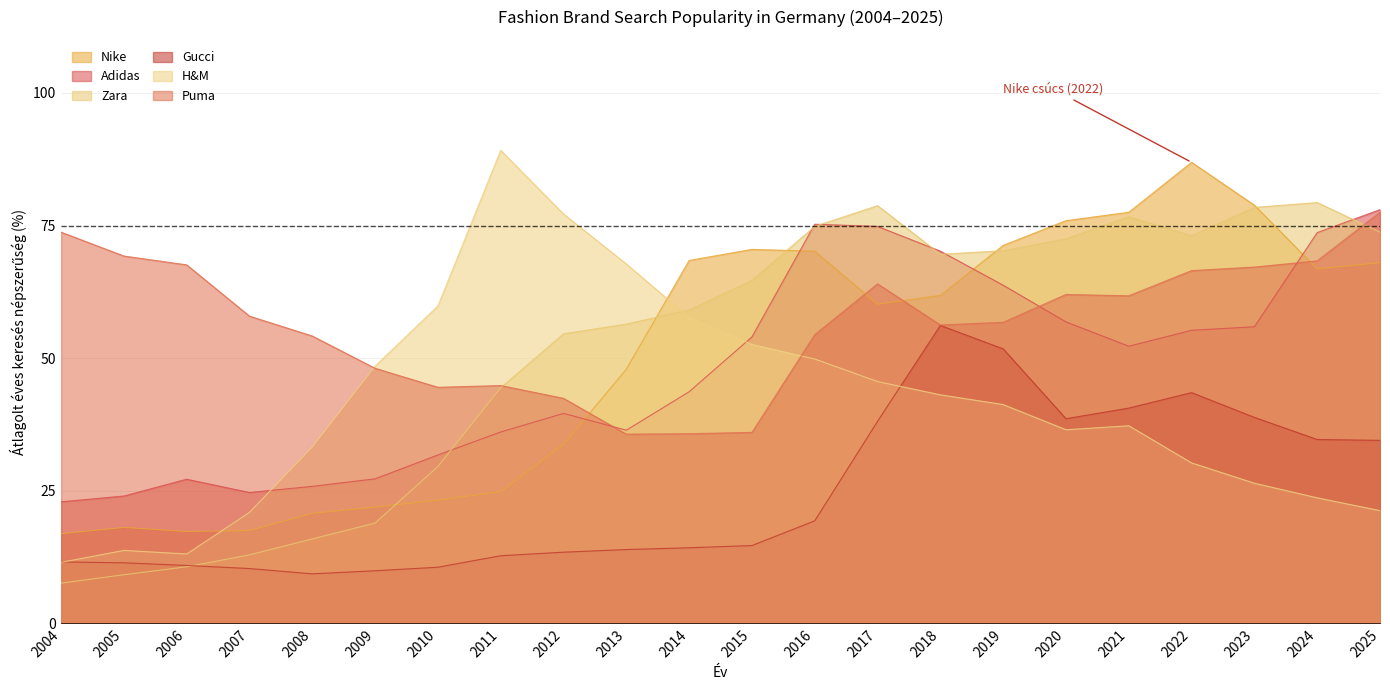

Reading left to right, list all the values displayed in this chart.

Nike: 2004=16.9	2005=18.1	2006=17.3	2007=17.5	2008=20.8	2009=21.9	2010=23.2	2011=24.8	2012=33.8	2013=47.9	2014=68.4	2015=70.5	2016=70.2	2017=60.2	2018=61.8	2019=71.2	2020=75.9	2021=77.5	2022=86.9	2023=78.8	2024=66.8	2025=68.0
Adidas: 2004=22.9	2005=24.0	2006=27.2	2007=24.7	2008=25.8	2009=27.2	2010=31.8	2011=36.1	2012=39.6	2013=36.4	2014=43.7	2015=54.0	2016=75.2	2017=74.8	2018=70.2	2019=63.8	2020=56.8	2021=52.2	2022=55.2	2023=55.9	2024=73.7	2025=78.0
Zara: 2004=7.6	2005=9.2	2006=10.7	2007=12.9	2008=15.9	2009=18.9	2010=29.6	2011=44.4	2012=54.6	2013=56.4	2014=59.1	2015=64.7	2016=74.8	2017=78.8	2018=69.6	2019=70.2	2020=72.5	2021=76.7	2022=73.1	2023=78.4	2024=79.3	2025=73.8
Gucci: 2004=11.6	2005=11.4	2006=10.9	2007=10.3	2008=9.3	2009=9.9	2010=10.6	2011=12.8	2012=13.4	2013=13.9	2014=14.2	2015=14.7	2016=19.3	2017=38.1	2018=56.2	2019=51.8	2020=38.6	2021=40.6	2022=43.5	2023=38.8	2024=34.7	2025=34.5
H&M: 2004=11.5	2005=13.8	2006=13.1	2007=20.9	2008=33.2	2009=48.5	2010=59.8	2011=89.2	2012=77.2	2013=67.8	2014=57.7	2015=52.6	2016=49.8	2017=45.6	2018=43.1	2019=41.2	2020=36.5	2021=37.2	2022=30.2	2023=26.4	2024=23.7	2025=21.2
Puma: 2004=73.8	2005=69.2	2006=67.6	2007=57.9	2008=54.2	2009=48.1	2010=44.5	2011=44.8	2012=42.4	2013=35.7	2014=35.8	2015=36.0	2016=54.4	2017=64.0	2018=56.2	2019=56.8	2020=62.0	2021=61.8	2022=66.5	2023=67.2	2024=68.3	2025=77.5